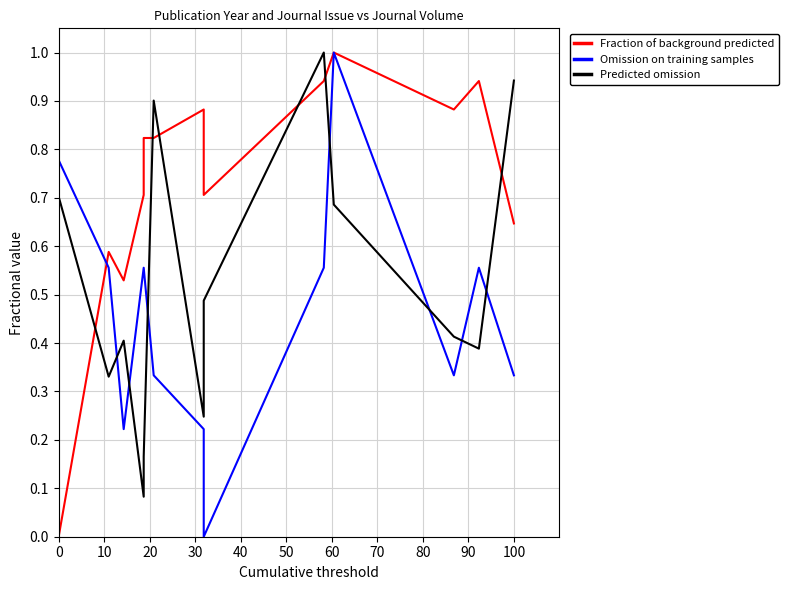

Which series ends up on top after the final intersection of Omission on training samples and Fraction of background predicted?

Fraction of background predicted